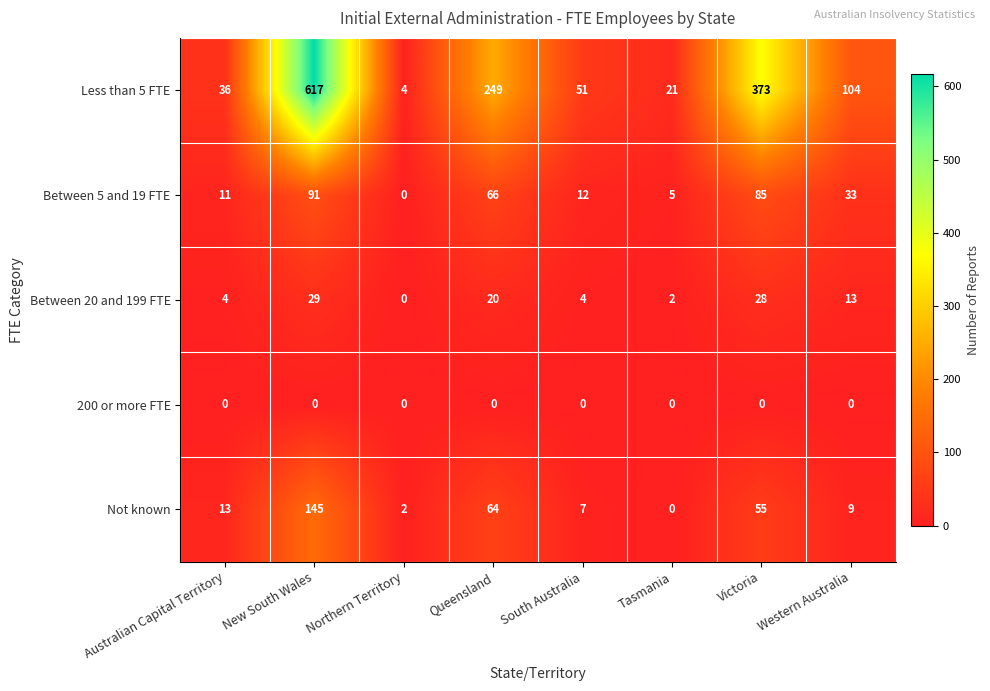

Is the value of Less than 5 FTE at New South Wales greater than the value of Not known at Australian Capital Territory?

Yes